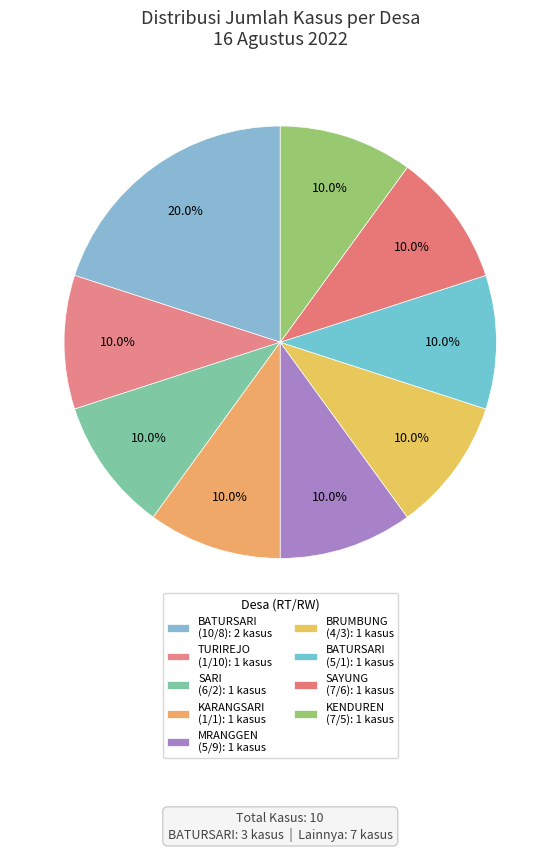

Which category has the biggest portion of the pie?

BATURSARI (10/8)